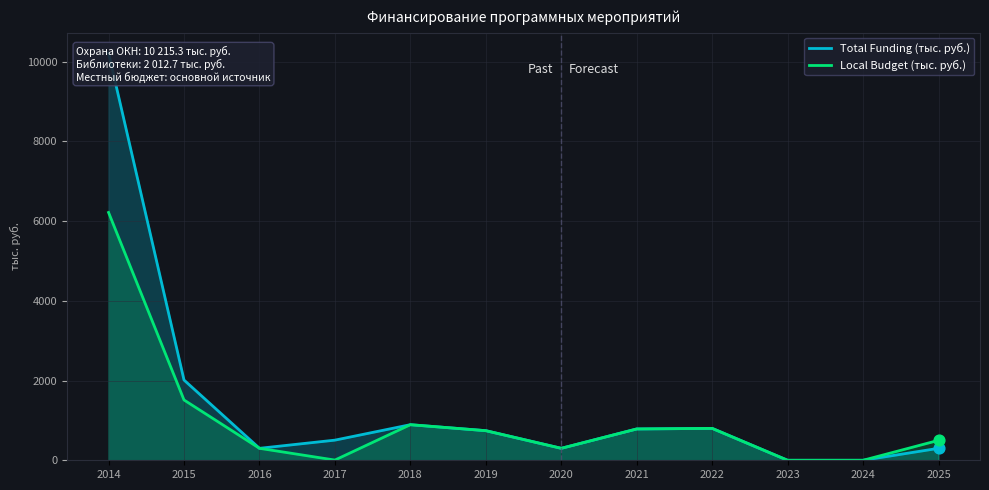

At which category is the sum across all series the highest?

2014